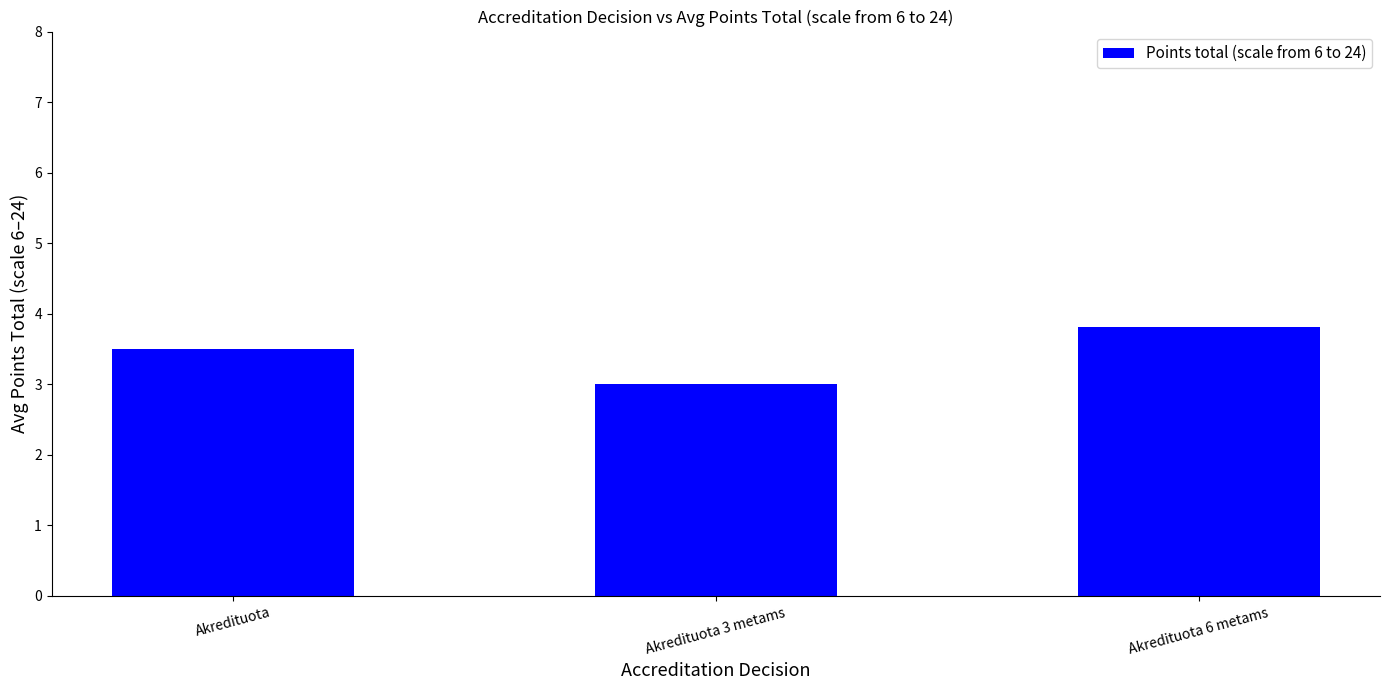

Count the number of data series in this chart.

1